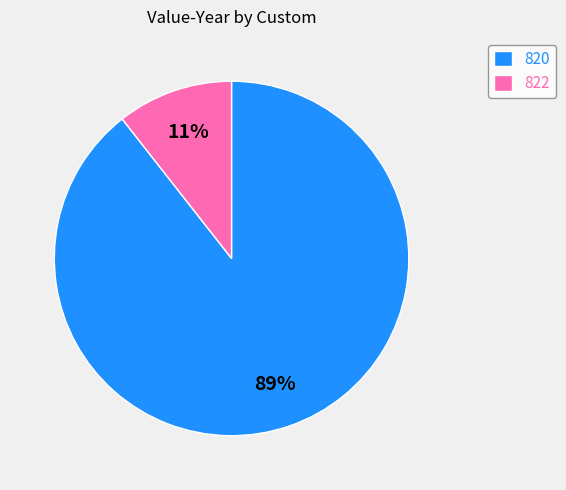

What is the smallest slice in the pie chart?

822